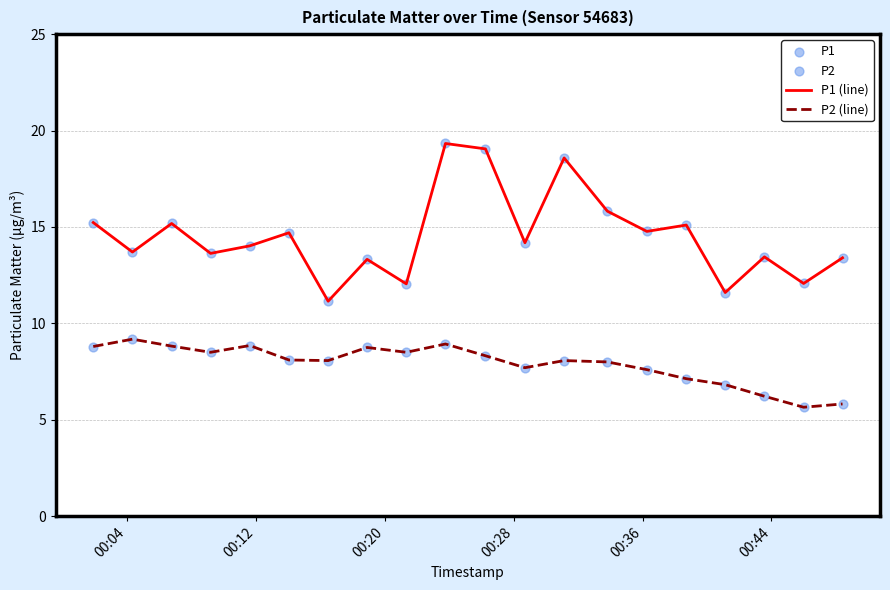

Which series has the widest spread of values?

P1 (line)